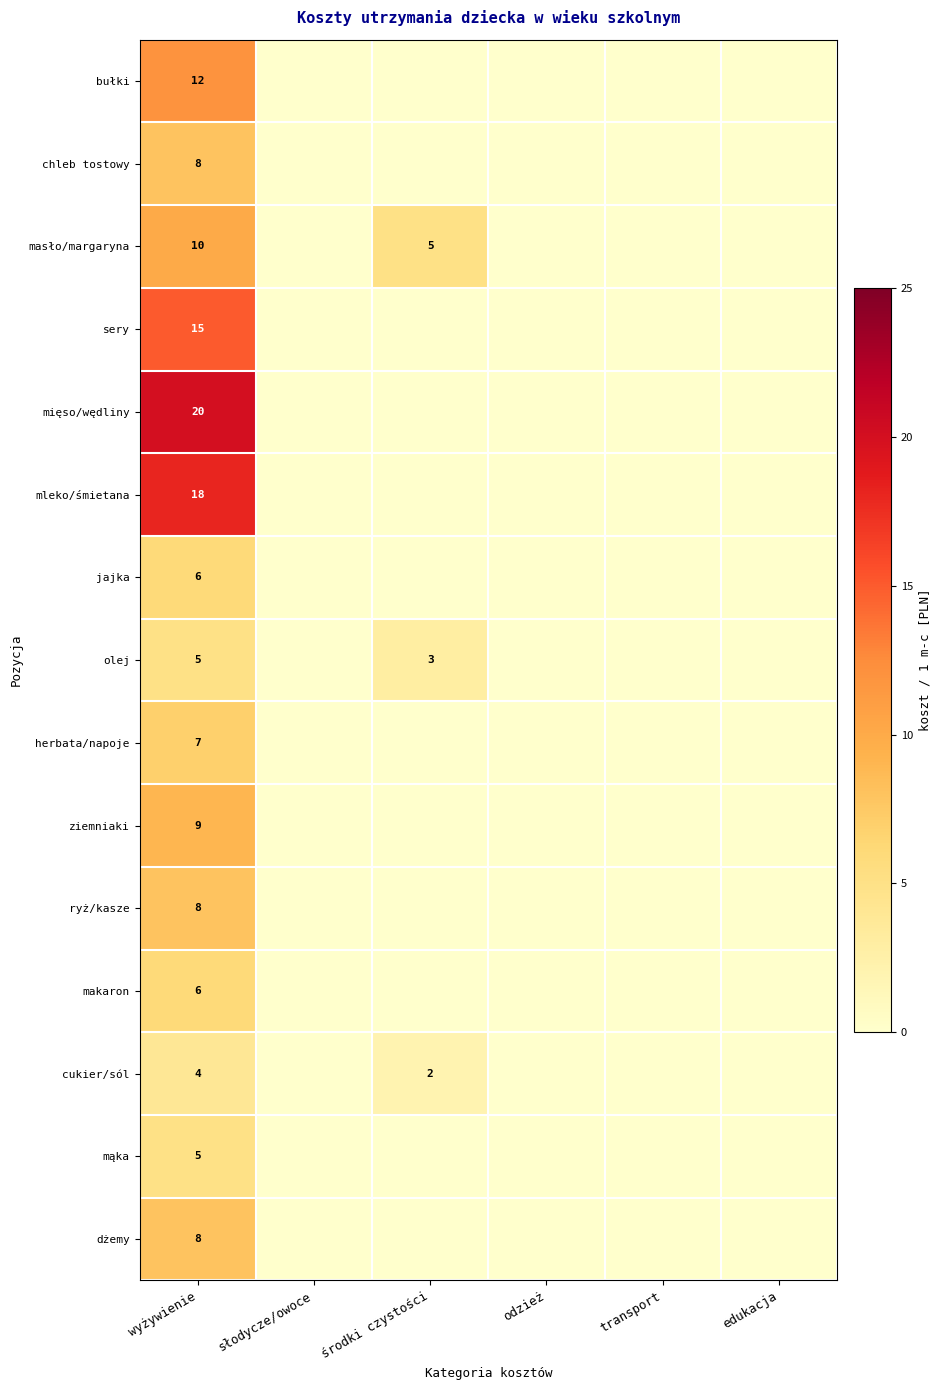

Is it true that olej equals 5 at środki czystości?

False